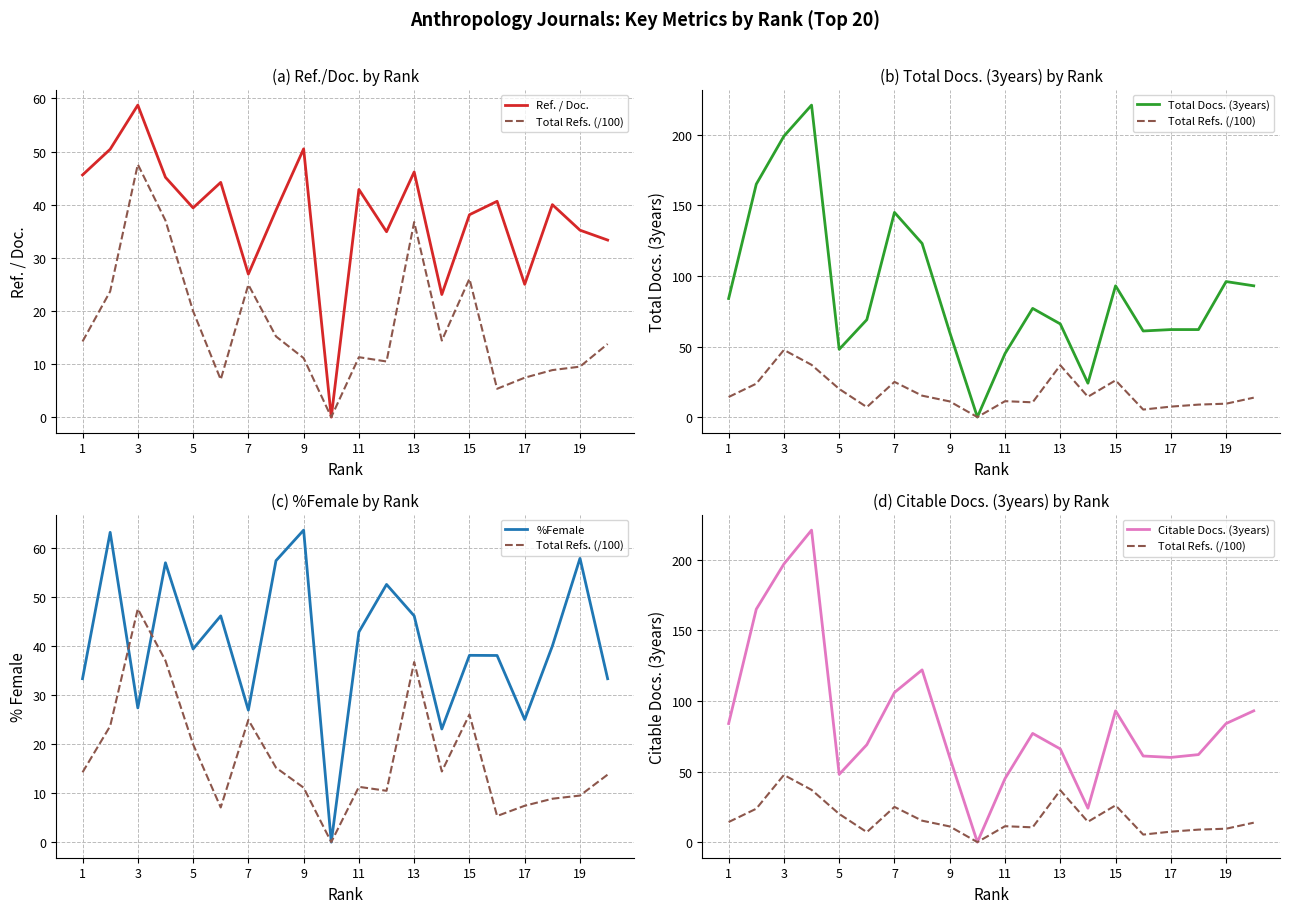

True or false: Ref. / Doc. has a value of 77.4 at 3.

False